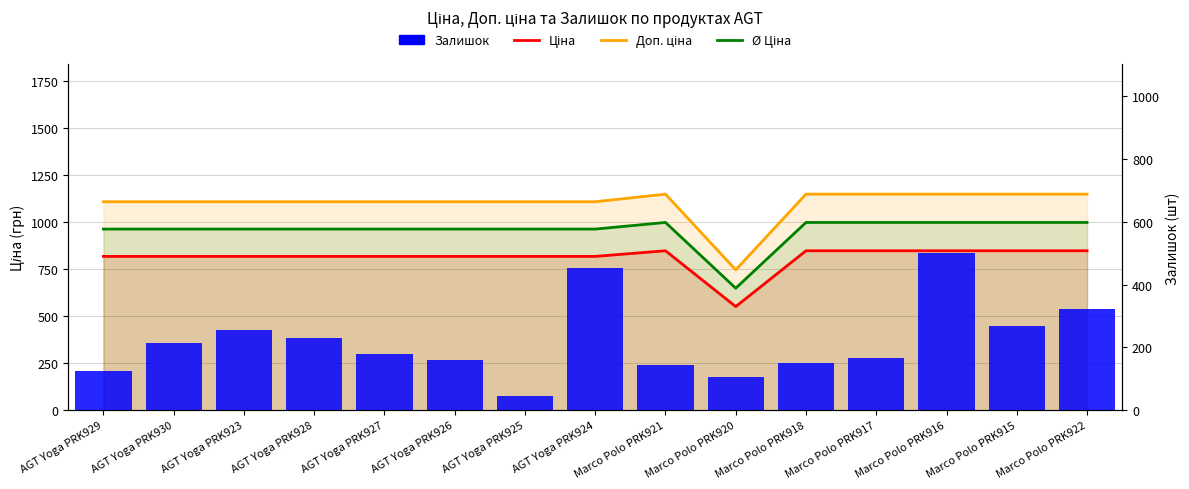

List the series in order of their peak value, highest first.

Доп. ціна, Ø Ціна, Ціна, Залишок